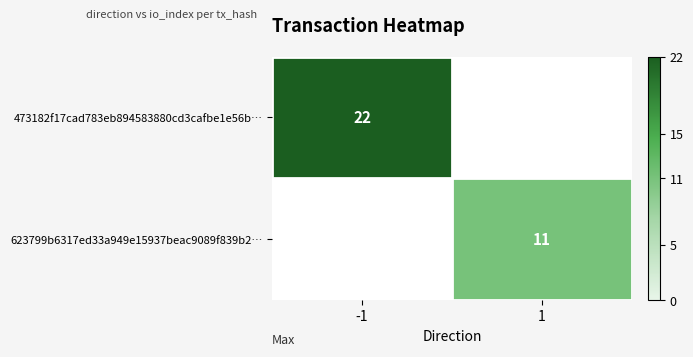

The 623799b6317ed33a949e15937beac9089f839b2… series shows 14 at 1. True or false?

False